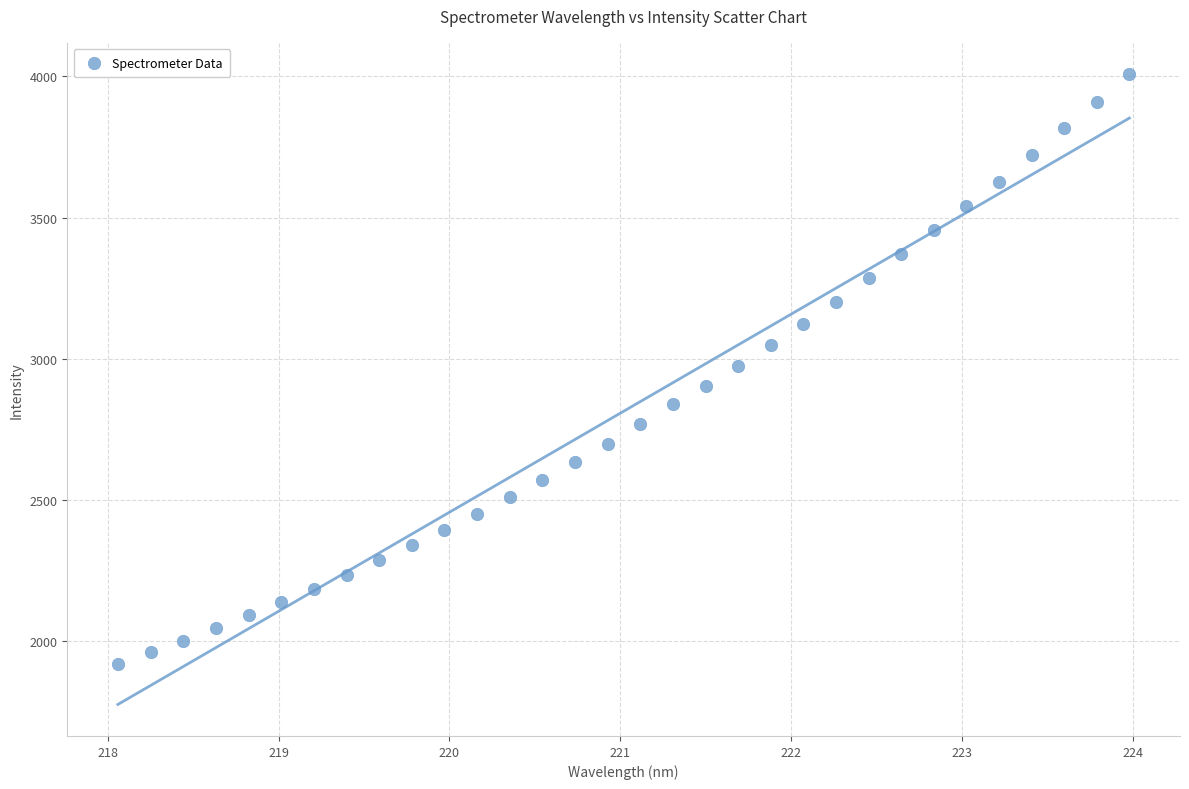

What is the range of Y values (max minus min)?

2087.6